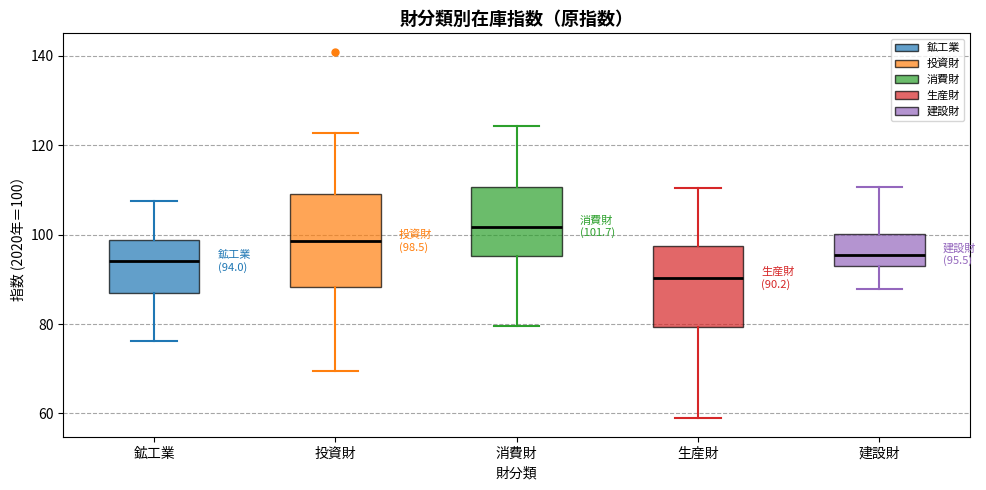

Comparing the boxes themselves (not the whiskers), which one is the tallest?

投資財